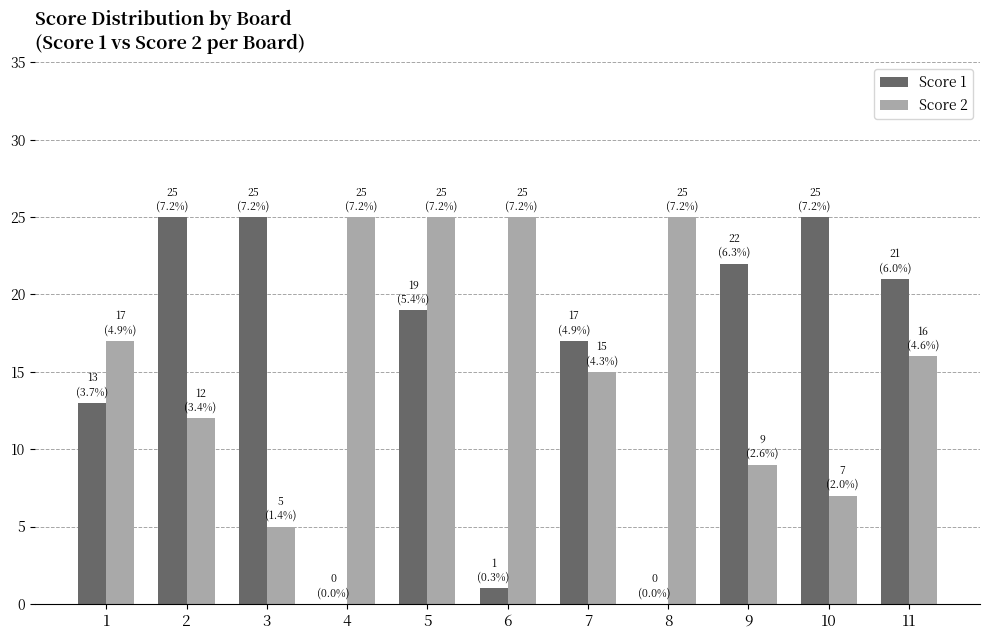

Is the value of Score 2 at 8 greater than the value of Score 1 at 4?

Yes